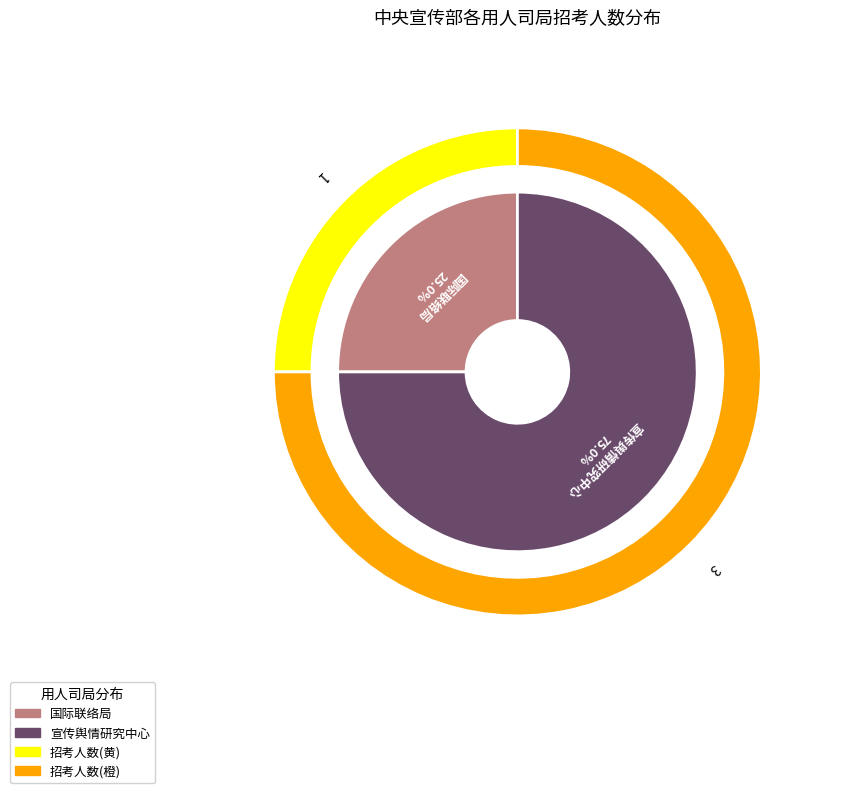

What is the largest slice in the pie chart?

宣传舆情研究中心